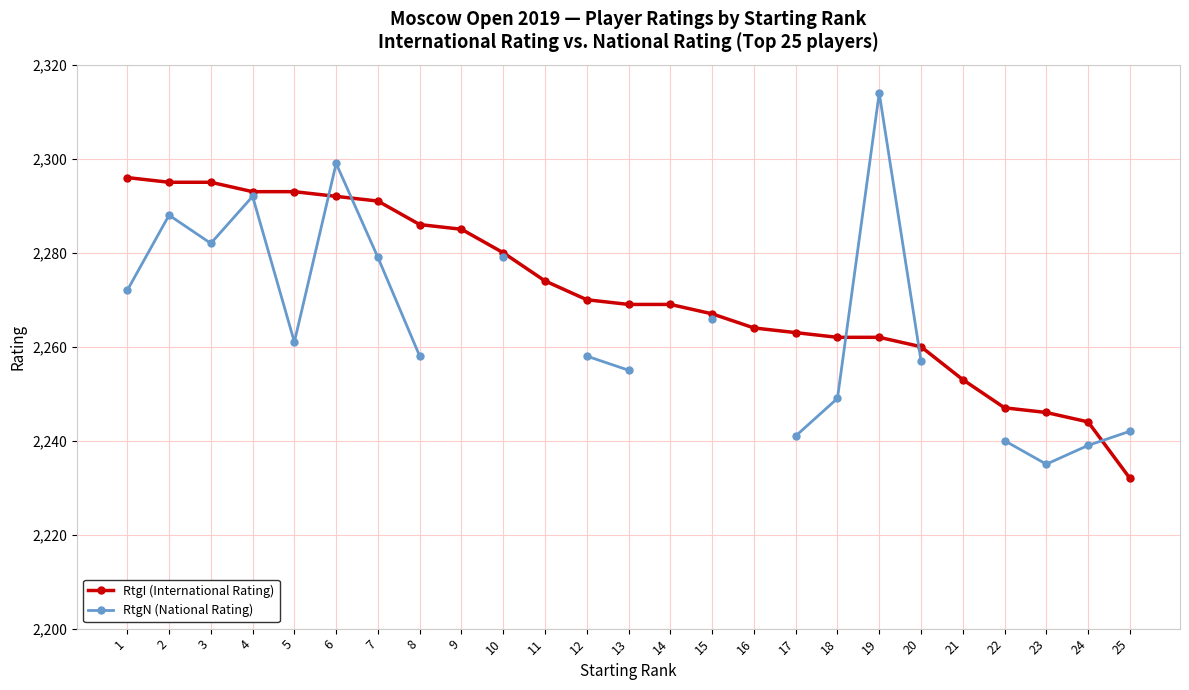

Which series ends up on top after the final intersection of RtgN (National Rating) and RtgI (International Rating)?

RtgN (National Rating)